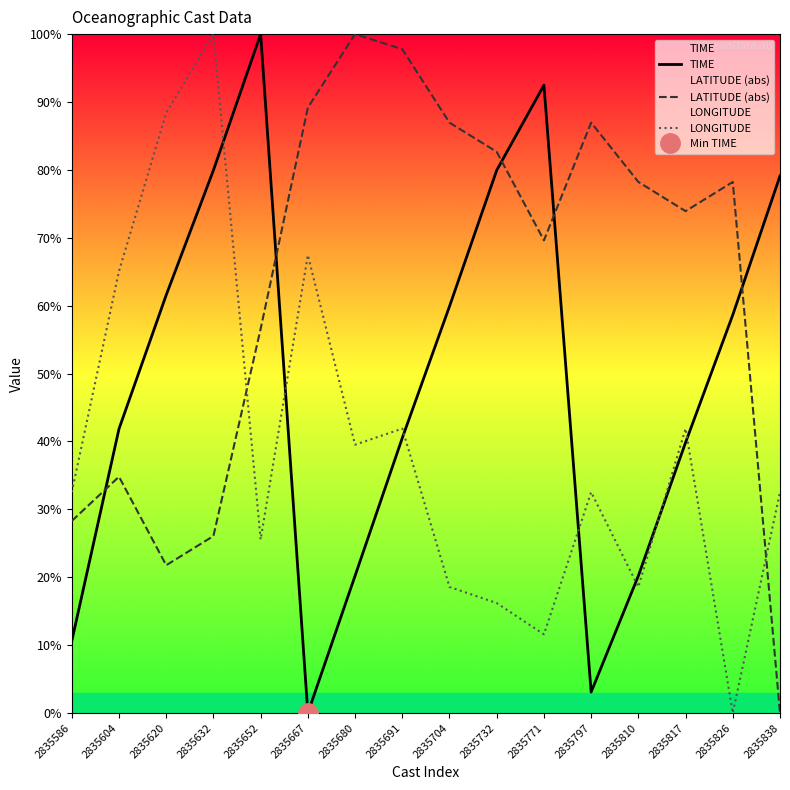

Reading right to left, extract all data points from this chart.

TIME: 2835838=79.1	2835826=58.6	2835817=39.8	2835810=20.2	2835797=3.1	2835771=92.5	2835732=79.9	2835704=59.9	2835691=40.5	2835680=20.2	2835667=0.0	2835652=100.0	2835632=79.9	2835620=61.6	2835604=41.9	2835586=10.6
LATITUDE (abs): 2835838=0.0	2835826=78.2	2835817=73.9	2835810=78.2	2835797=87.0	2835771=69.6	2835732=82.7	2835704=87.0	2835691=97.8	2835680=100.0	2835667=89.2	2835652=56.6	2835632=26.1	2835620=21.8	2835604=34.8	2835586=28.3
LONGITUDE: 2835838=32.5	2835826=0.0	2835817=41.9	2835810=18.6	2835797=32.5	2835771=11.6	2835732=16.2	2835704=18.6	2835691=41.9	2835680=39.5	2835667=67.5	2835652=25.6	2835632=100.0	2835620=88.4	2835604=65.1	2835586=32.5